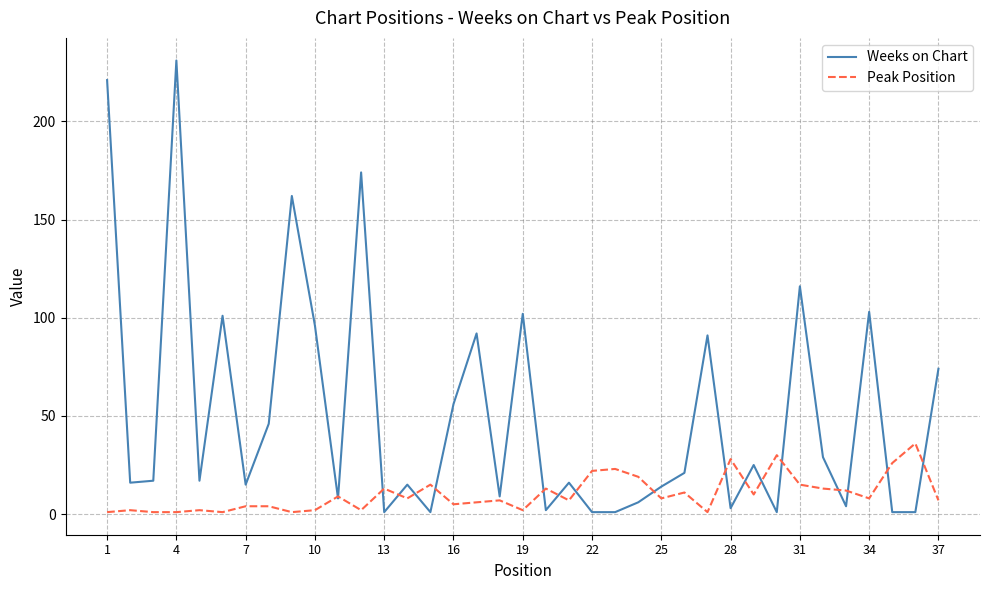

What is the minimum value shown in the chart?

1